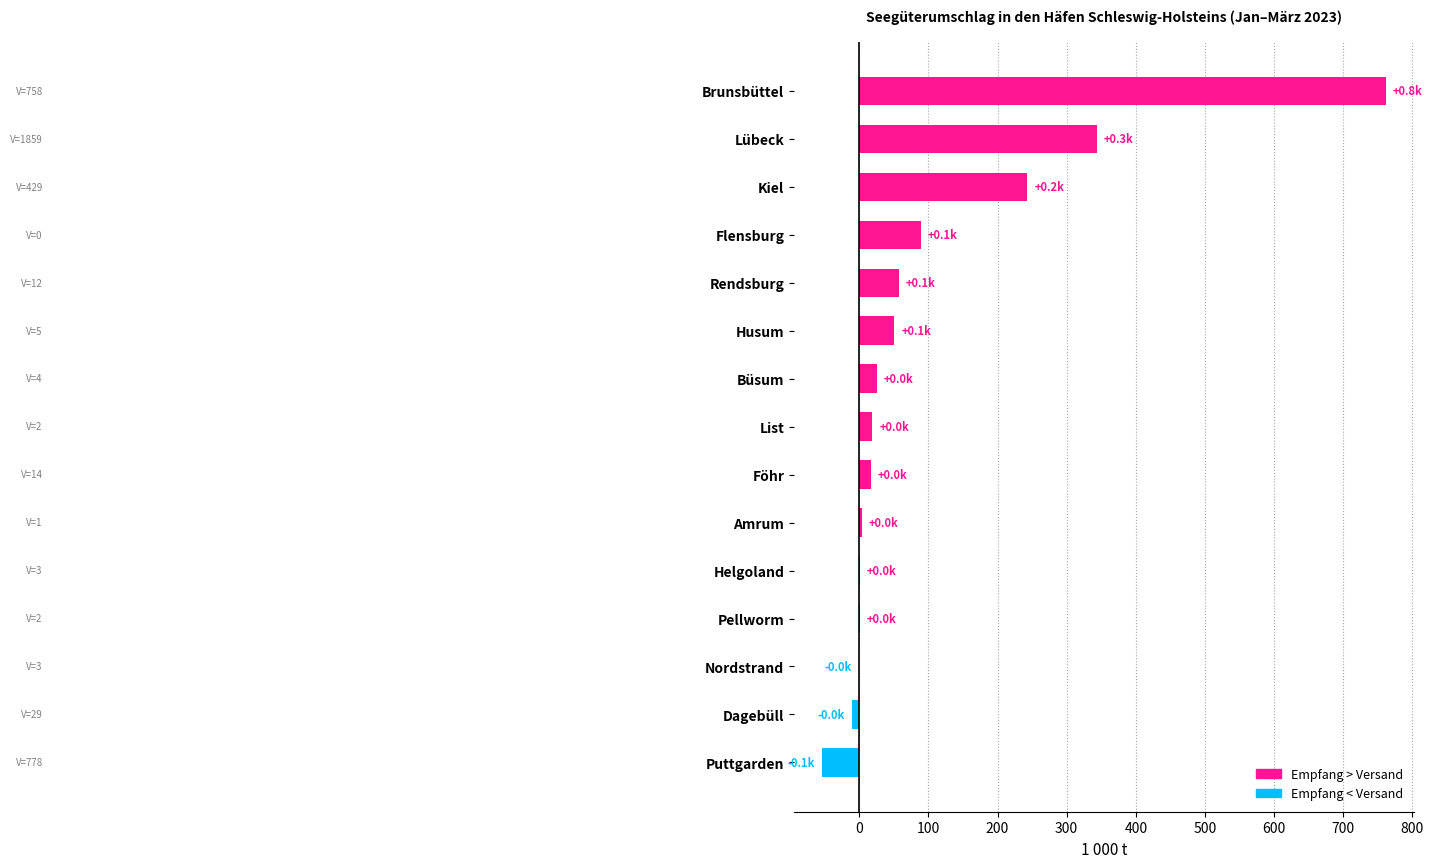

What is the maximum value shown in the chart?

761.6